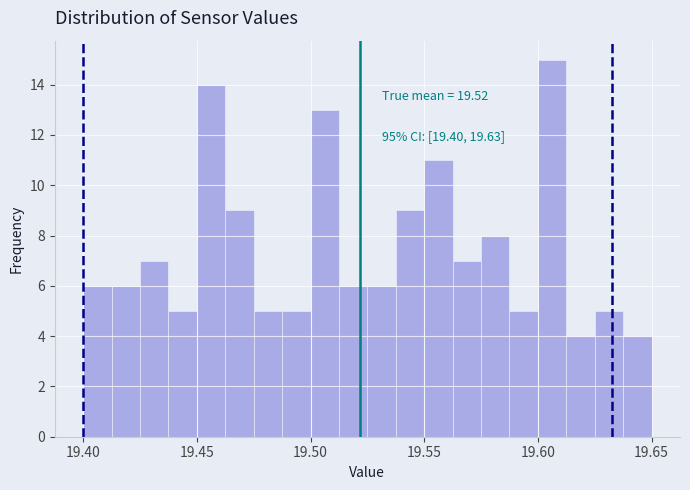

Around what value on the x-axis is the tallest bar? Give the approximate position of its centre, as read against the axis.

19.605